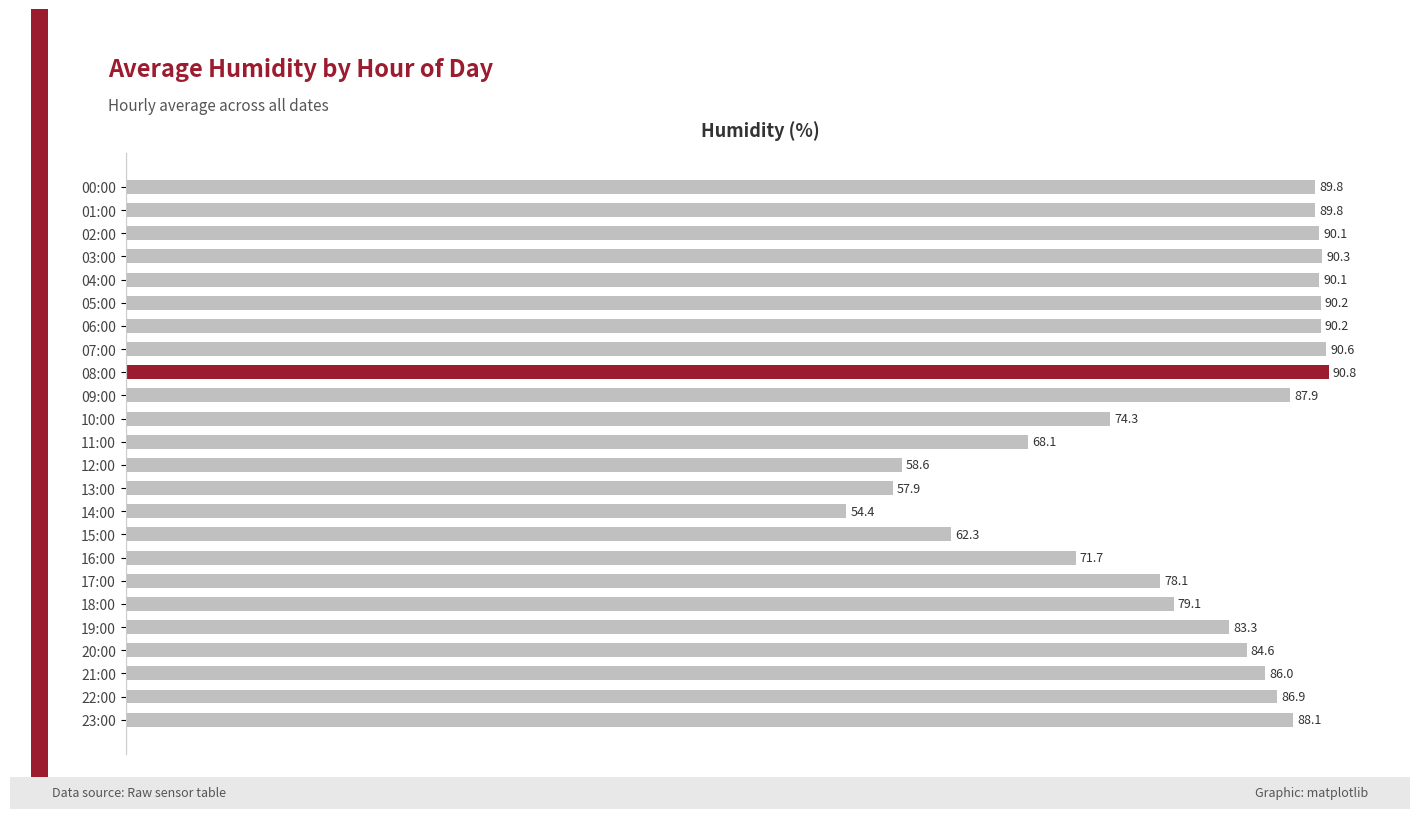

What is the sum of all values?

1933.2